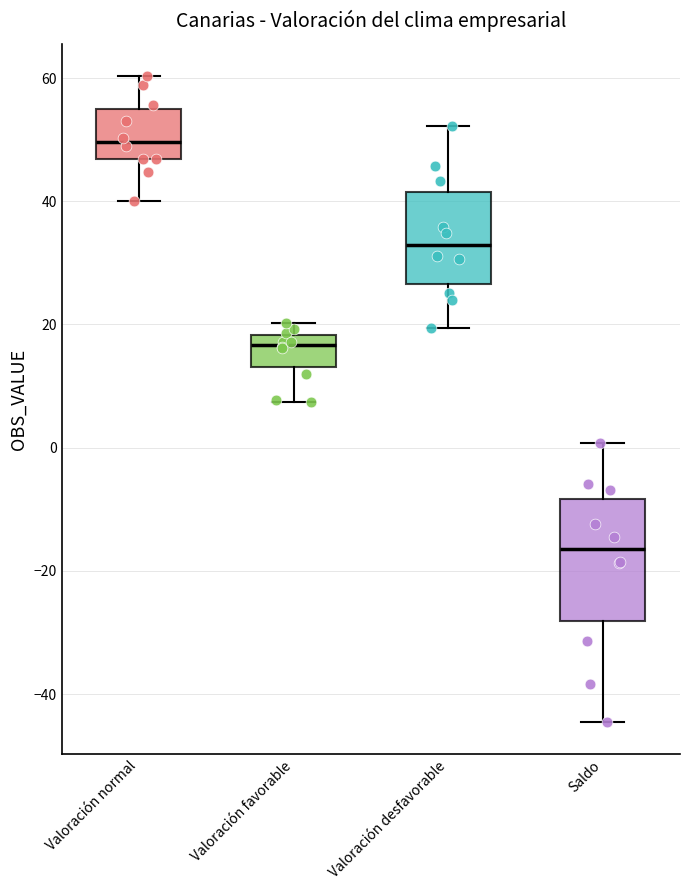

Reading left to right, read every box against the y-axis: the position of its median line, the range the box covers, and the ends of its whiskers. The values are not printed on the chart, so give them approximately, as read against the axis.

Valoración normal: median 50, box 46 to 56, whiskers 40 to 60
Valoración favorable: median 16, box 14 to 18, whiskers 8 to 20
Valoración desfavorable: median 32, box 26 to 42, whiskers 20 to 52
Saldo: median -16, box -28 to -8, whiskers -44 to 0